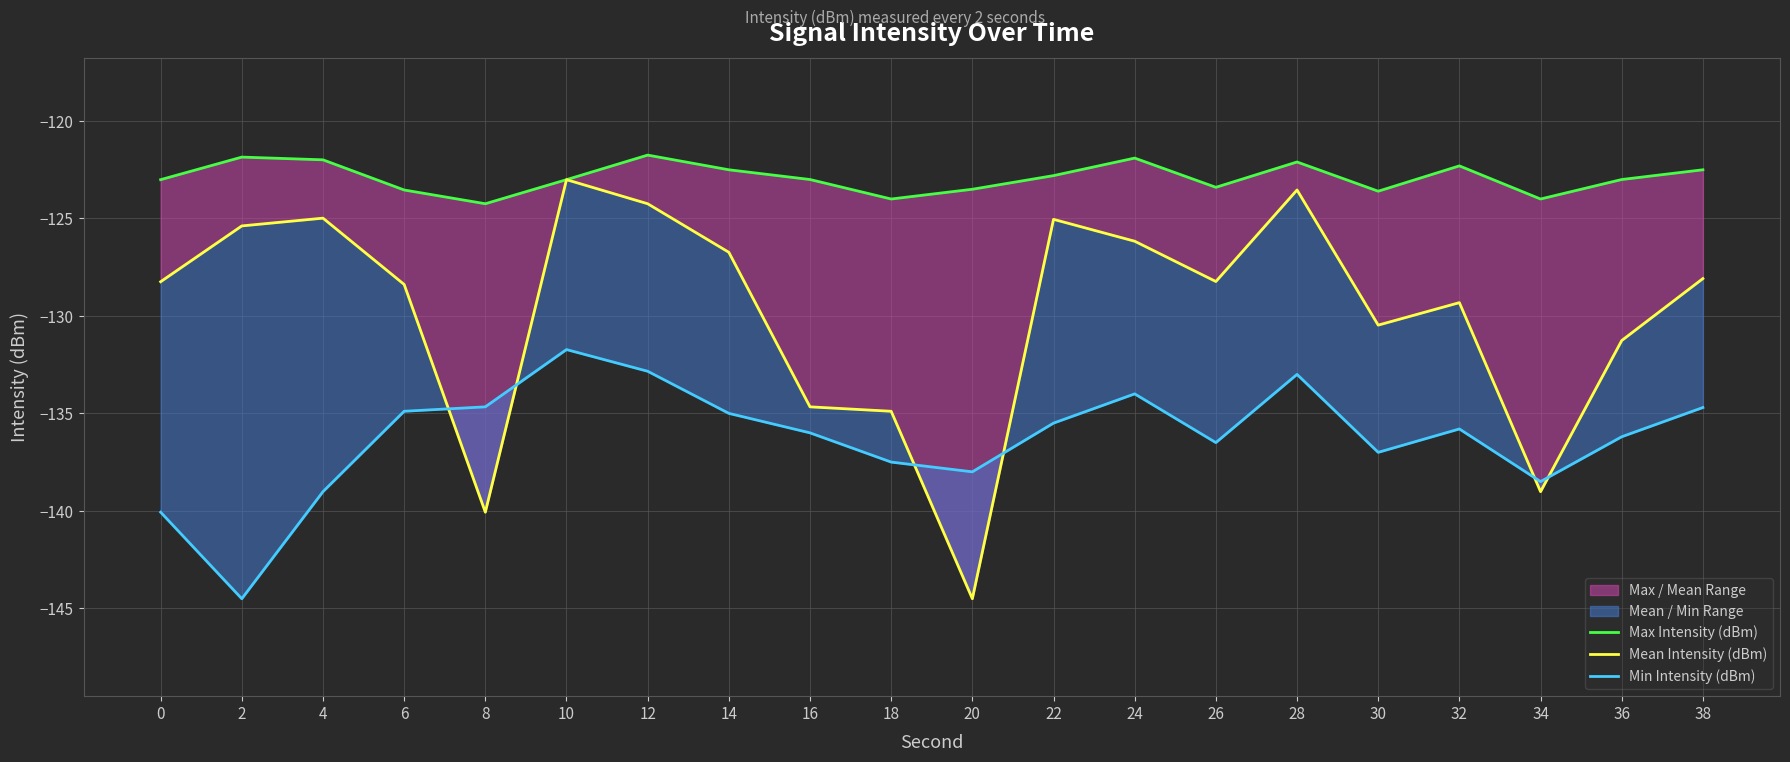

What is the spread (max minus min) of values at 34?

15.0